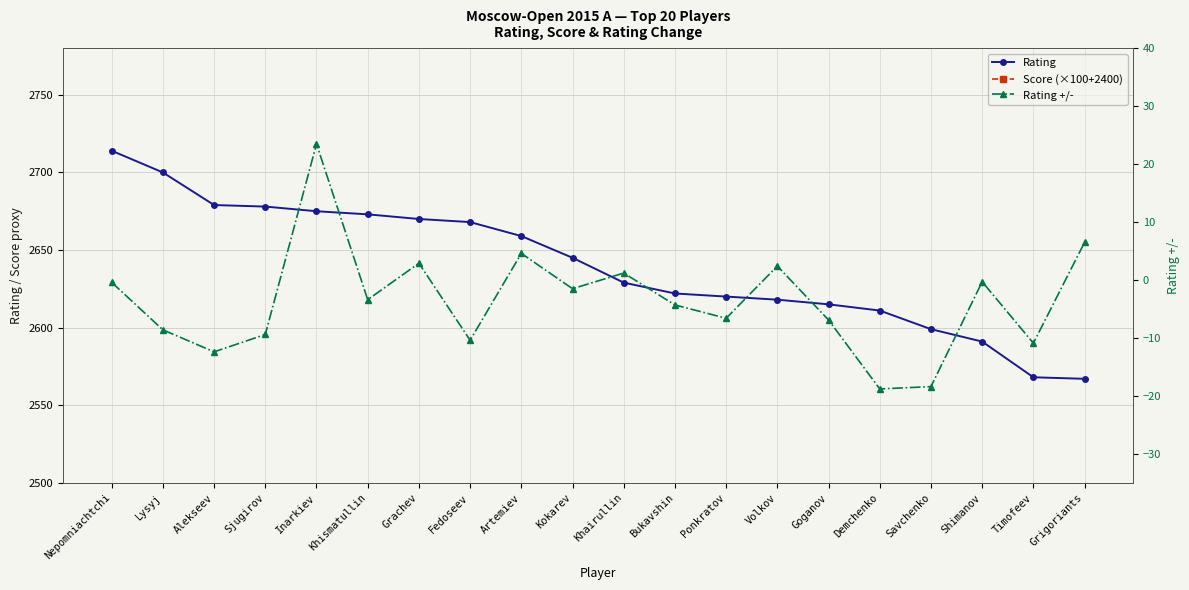

Reading right to left, what are all the values shown in this chart?

Rating: 2567.0	2568.0	2591.0	2599.0	2611.0	2615.0	2618.0	2620.0	2622.0	2629.0	2645.0	2659.0	2668.0	2670.0	2673.0	2675.0	2678.0	2679.0	2700.0	2714.0
Score (×100+2400): 3050.0	2900.0	3050.0	2900.0	2900.0	3000.0	3050.0	3000.0	3000.0	3050.0	3050.0	3100.0	3000.0	3050.0	3050.0	3200.0	3000.0	3000.0	3000.0	3050.0
Rating +/-: 6.5	-10.9	-0.3	-18.4	-18.8	-6.9	2.4	-6.6	-4.3	1.2	-1.5	4.6	-10.4	2.9	-3.4	23.5	-9.4	-12.4	-8.6	-0.4